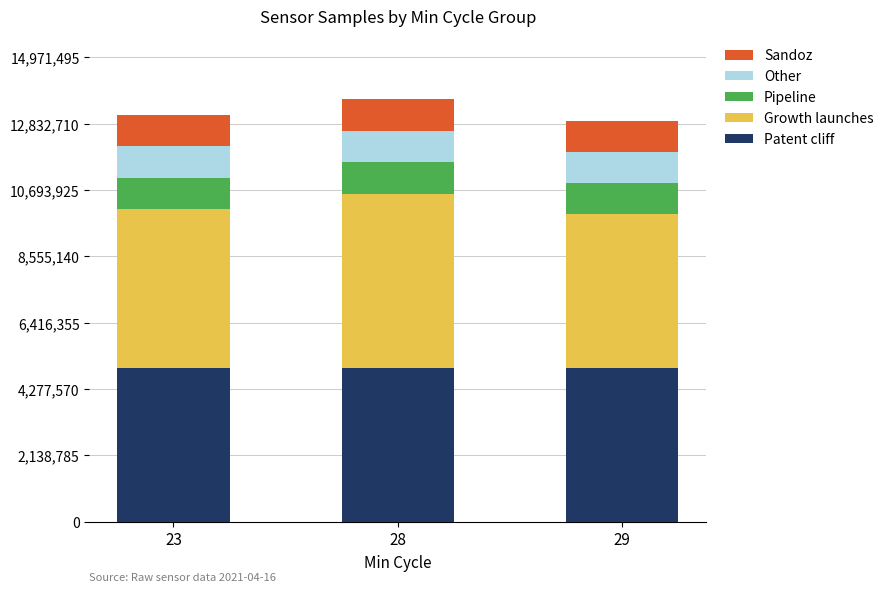

What is the lowest value of the Patent cliff series?

4941409